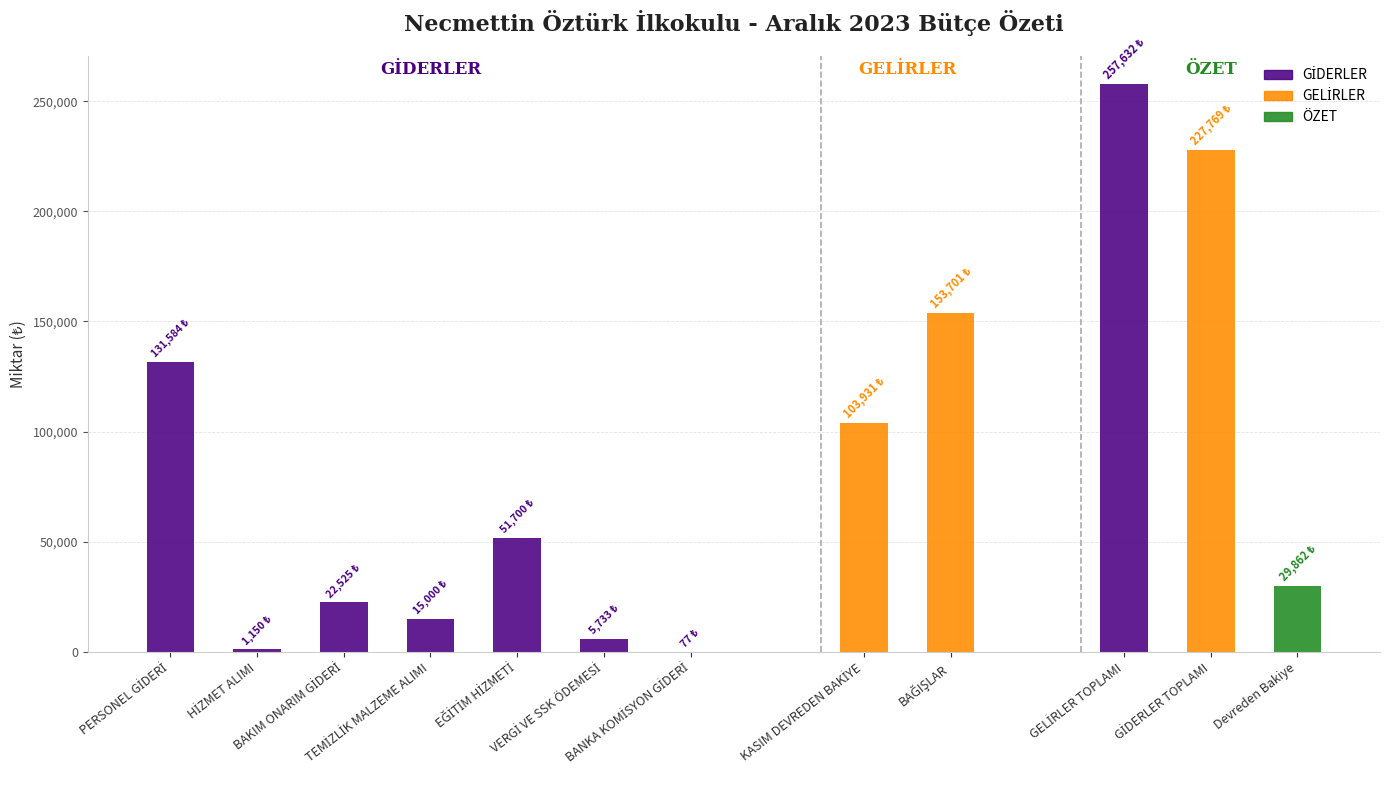

At which label is the value closest to 65830?

EĞİTİM HİZMETİ